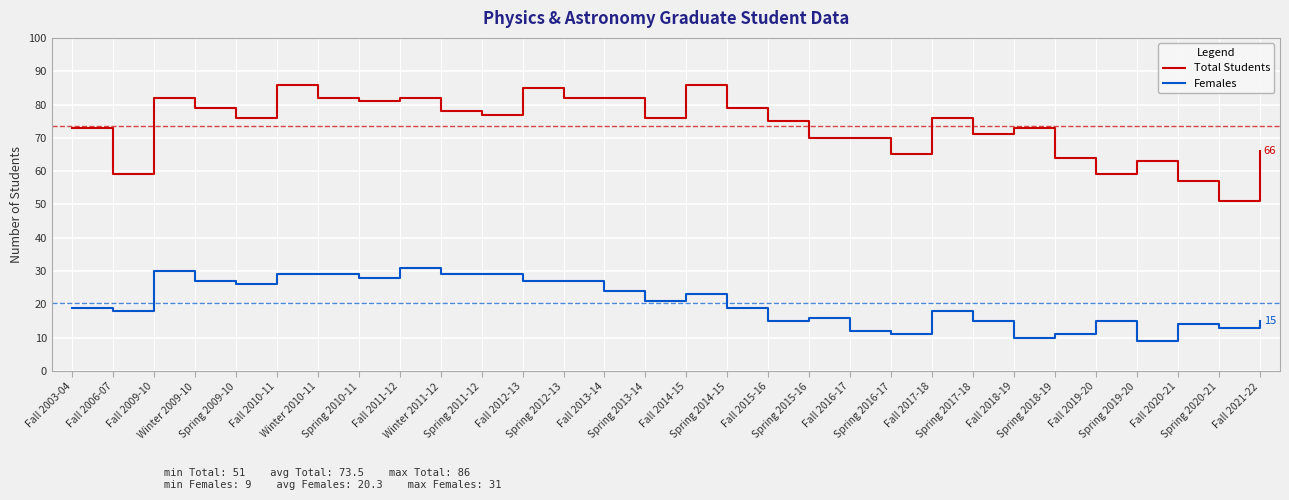

True or false: Total Students has more than 1 interior local peaks.

True